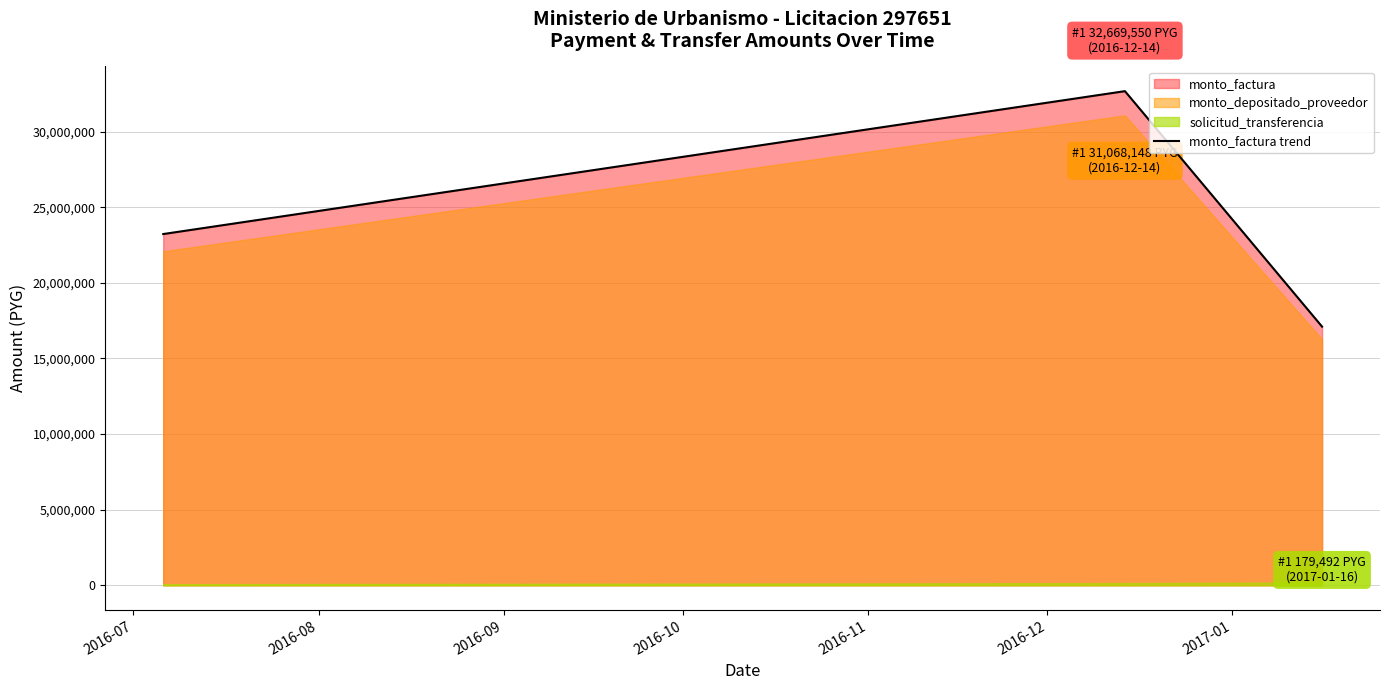

What is the highest value of the monto_factura trend series?

32669550